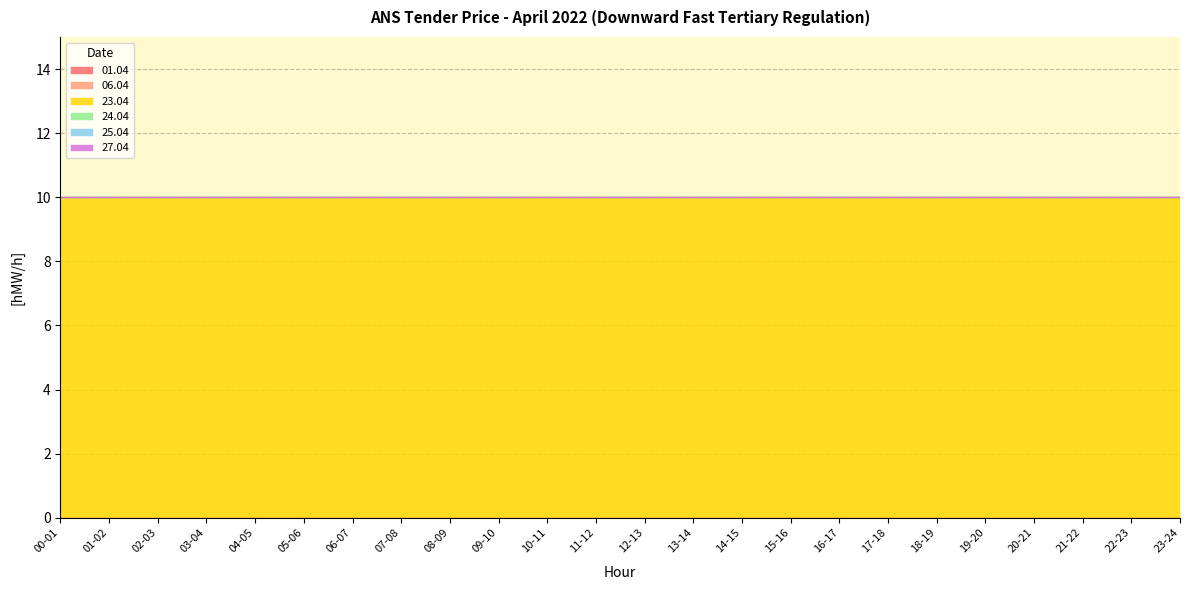

Rank the series by their maximum value, from lowest to highest.

01.04, 06.04, 24.04, 25.04, 27.04, 23.04